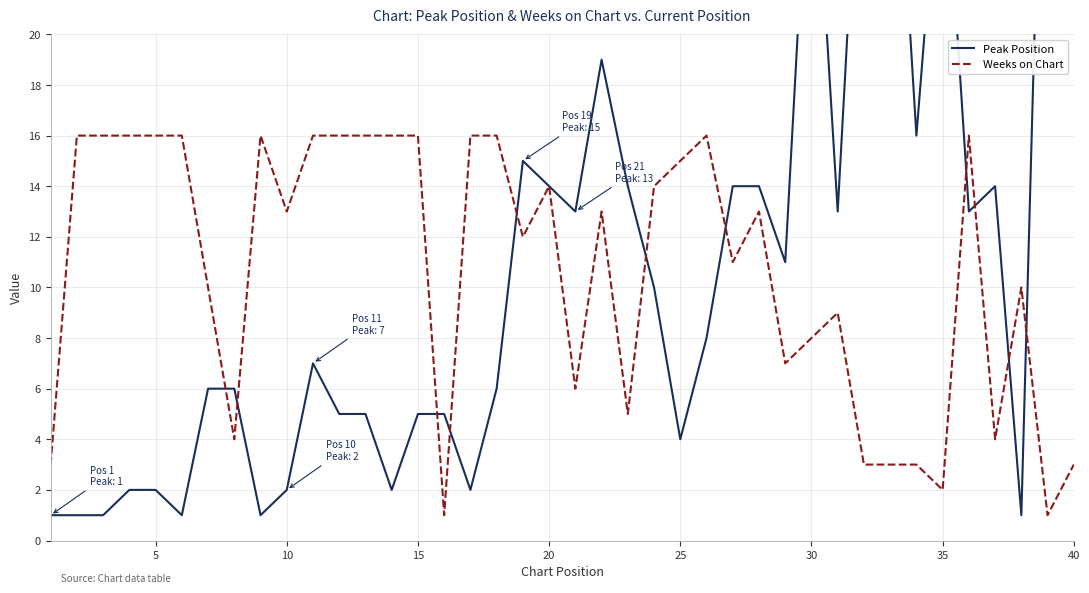

At which category does the chart reach its peak across all series?

40